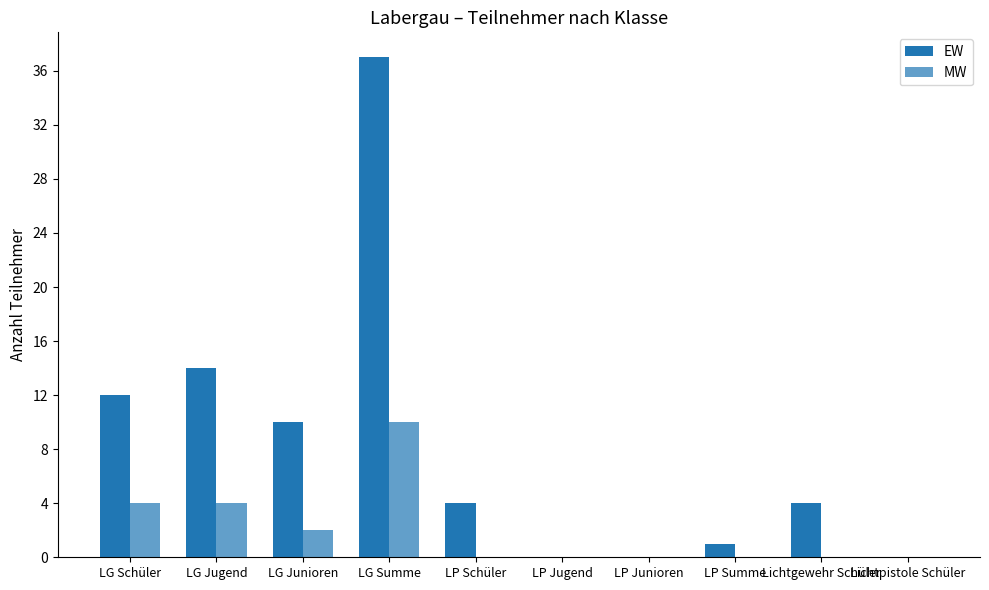

True or false: EW has a value of 17 at LG Junioren.

False